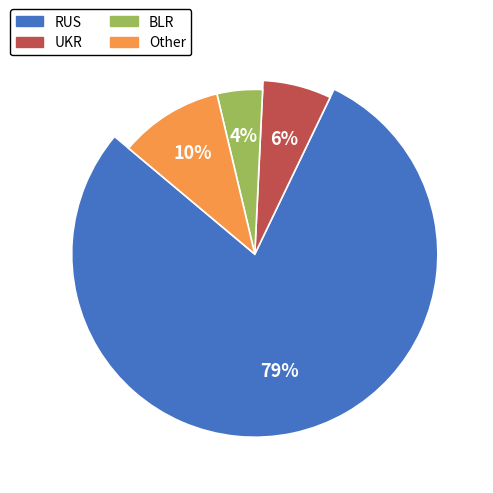

Which category has the biggest portion of the pie?

RUS